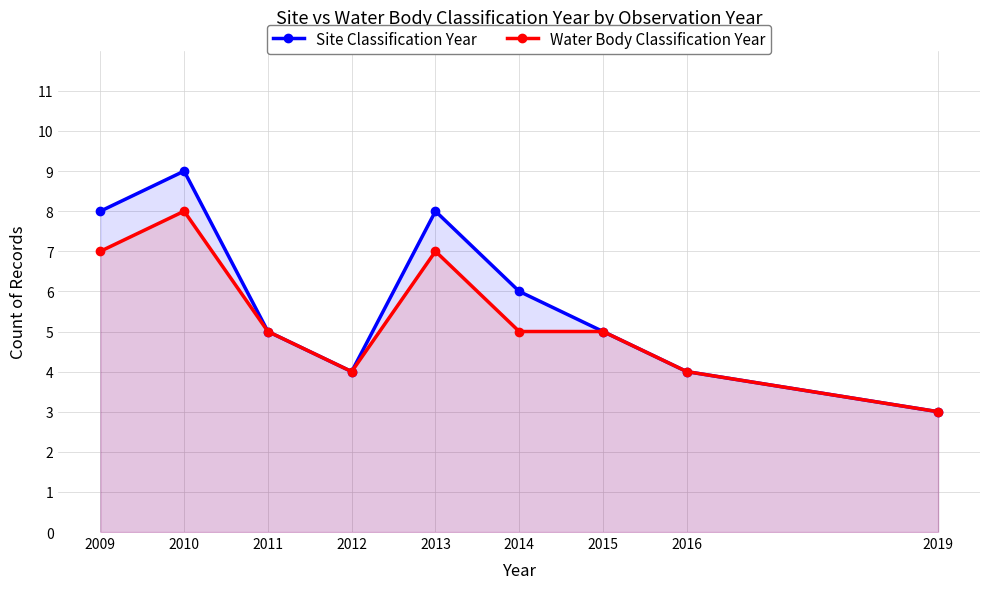

At 2011, list the series in order from smallest to largest.

Site Classification Year, Water Body Classification Year